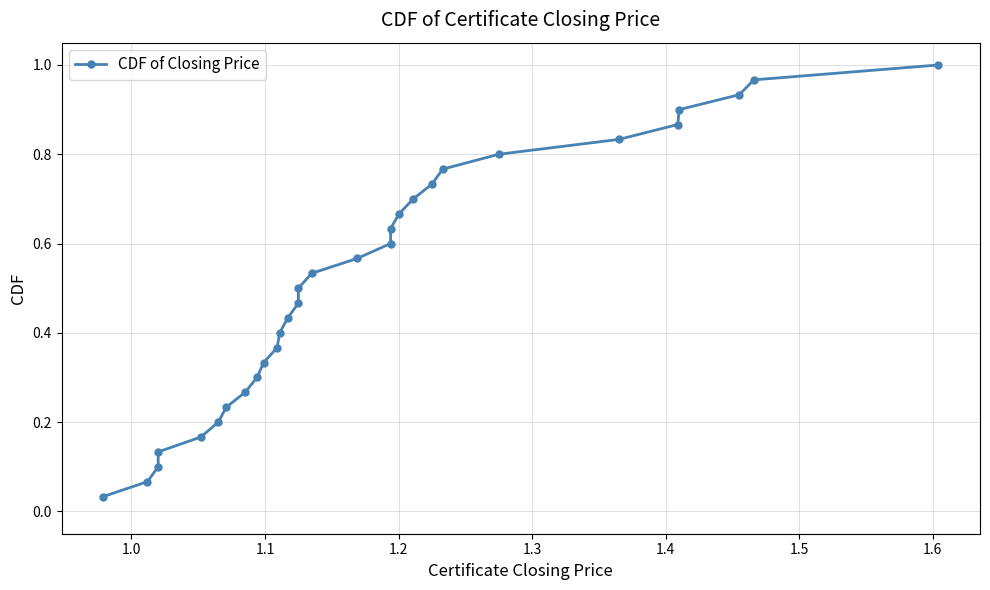

What is the value of the 17th point from the left?

0.6